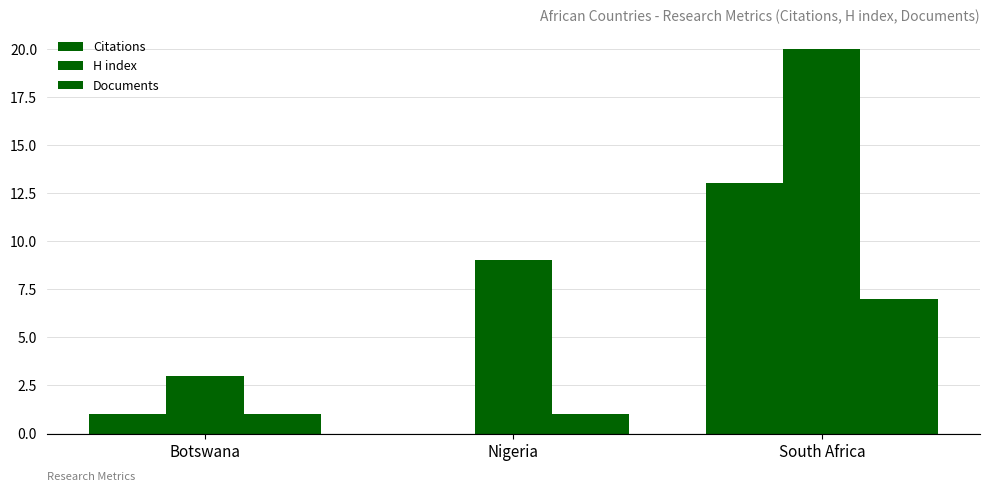

The value of H index at Botswana is 3. True or false?

True